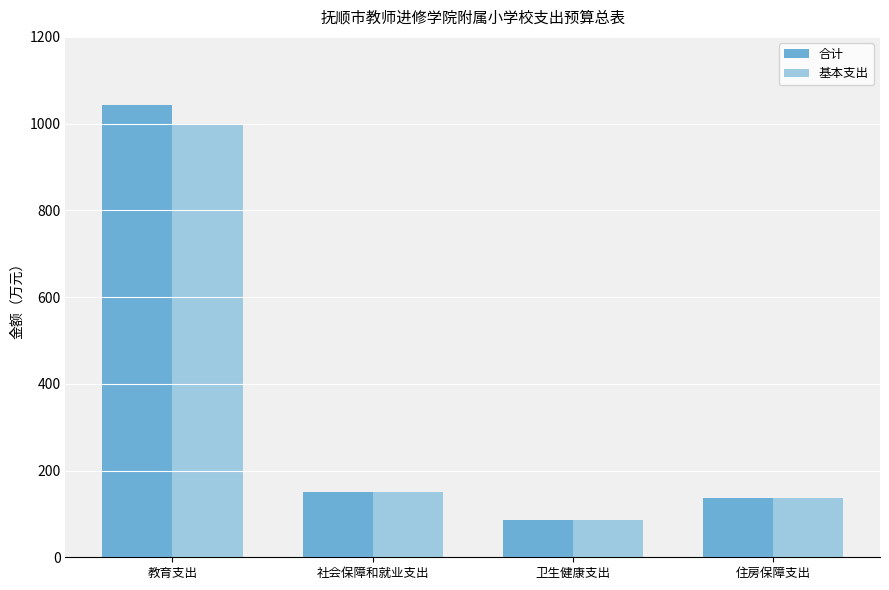

Which series has the widest spread of values?

合计